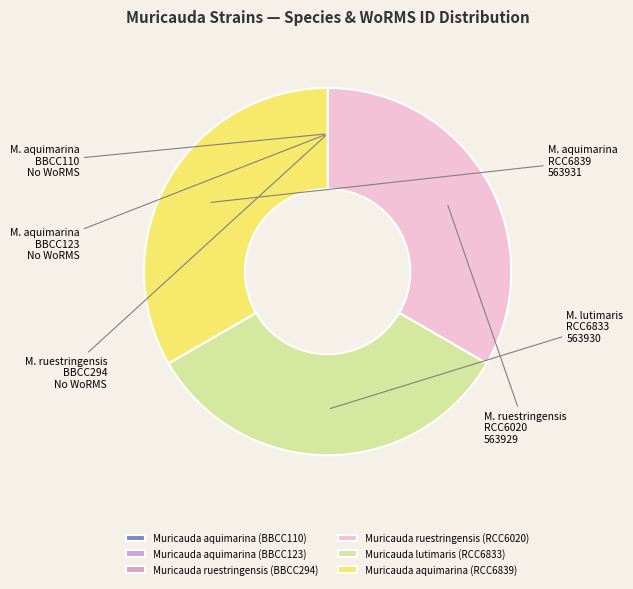

What percentage is the Muricauda ruestringensis (RCC6020) slice, to the nearest percent?

33%